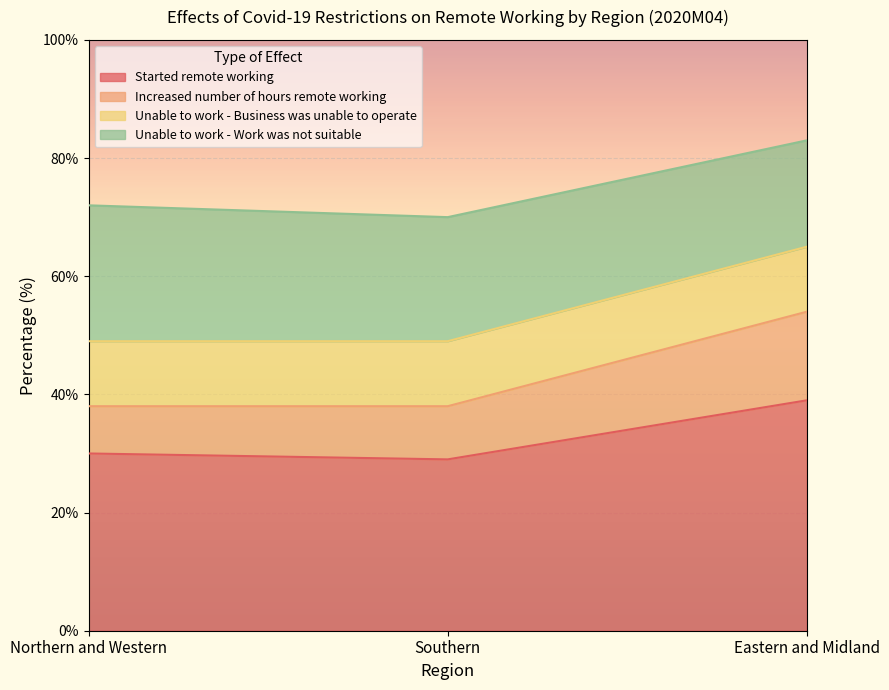

What are all the series names shown in the legend?

Started remote working, Increased number of hours remote working, Unable to work - Business was unable to operate, Unable to work - Work was not suitable